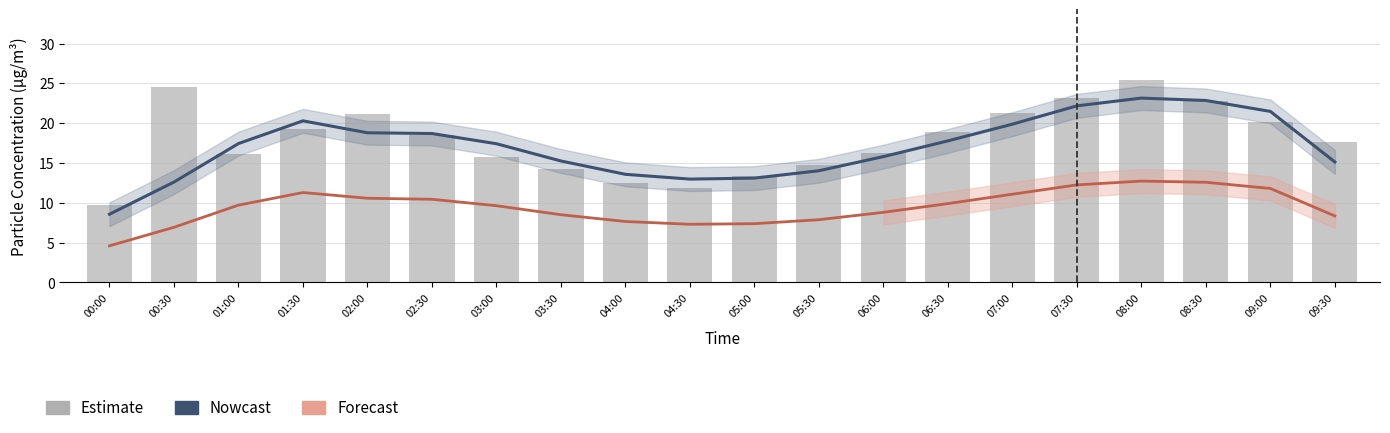

What is the label of the 18th bar from the right?

01:00